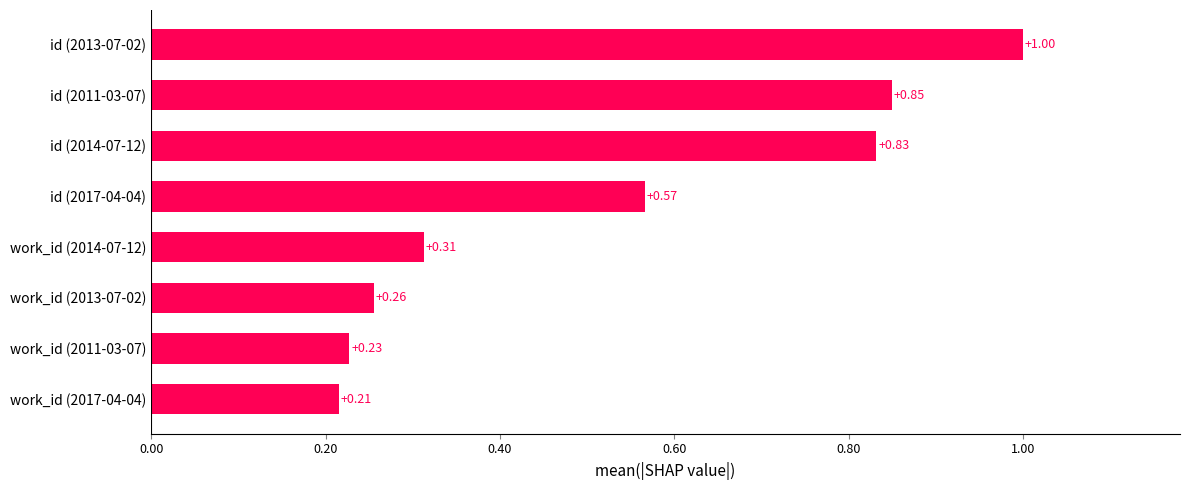

List the labels in order of value, largest first.

id (2013-07-02), id (2011-03-07), id (2014-07-12), id (2017-04-04), work_id (2014-07-12), work_id (2013-07-02), work_id (2011-03-07), work_id (2017-04-04)